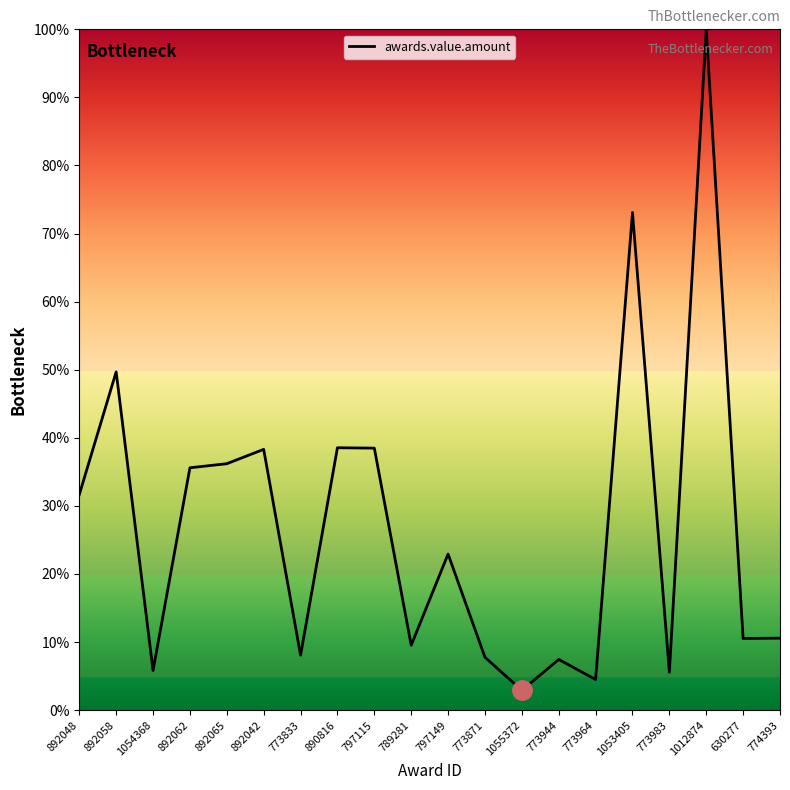

What is the difference between the second highest and second lowest values?

68.6